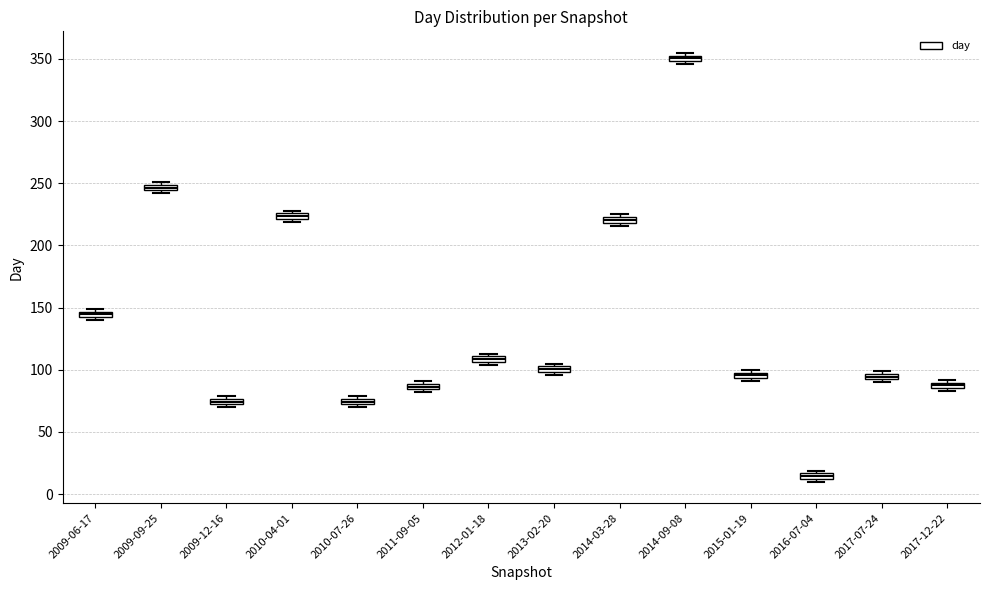

Which box has the lowest median line?

2016-07-04